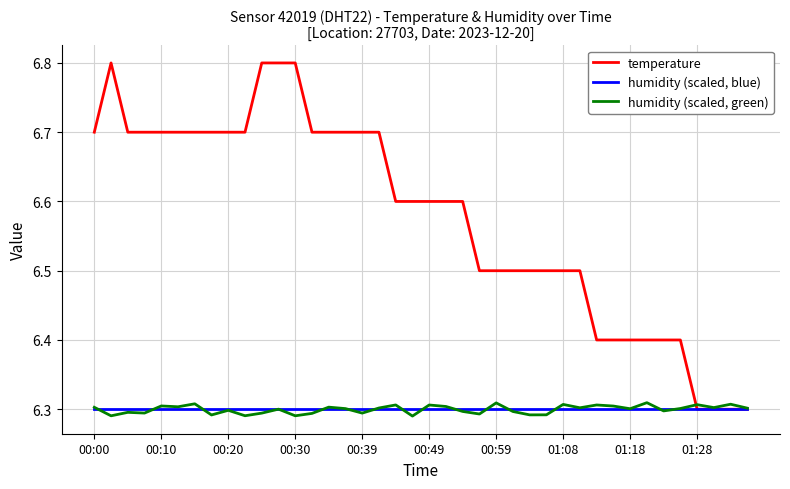

Which series has the largest total across all categories?

temperature